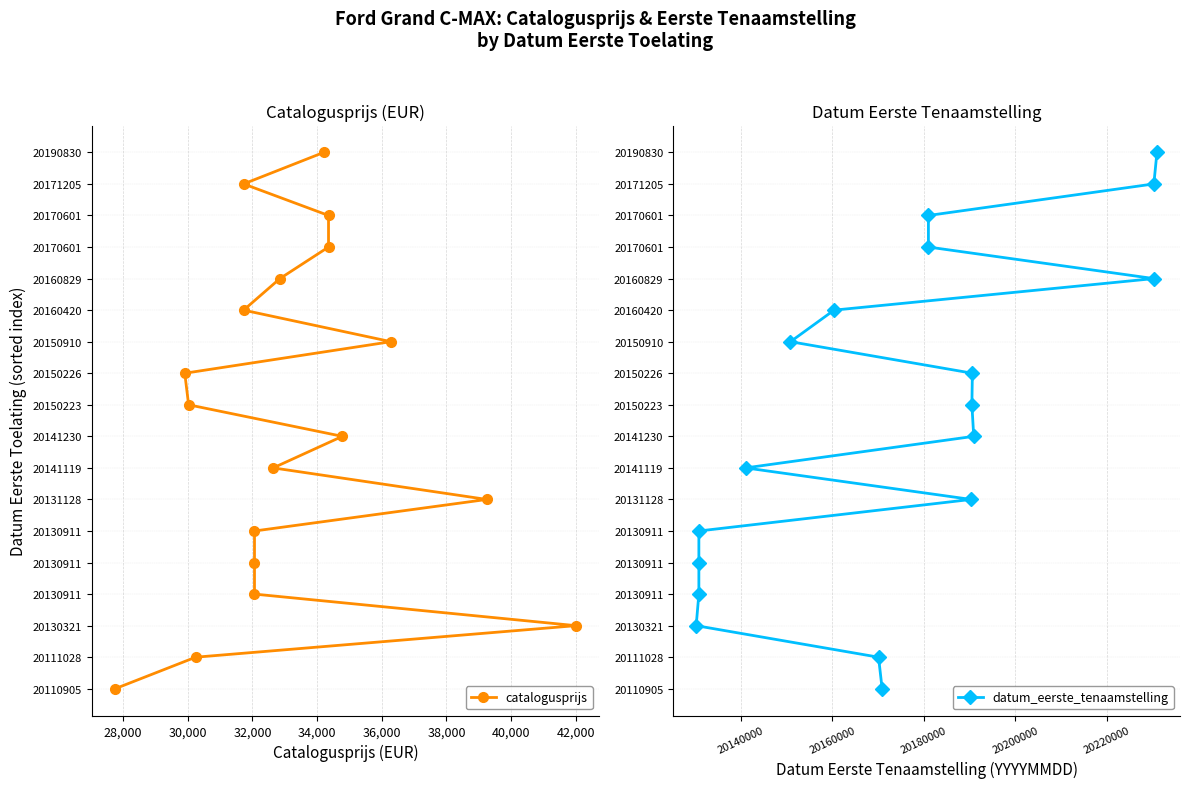

What is the sum of all catalogusprijs values?

153